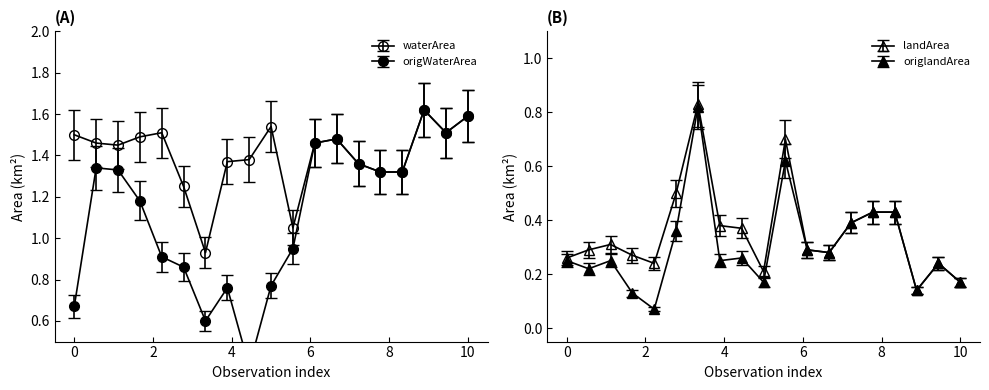

Count the number of data series in this chart.

4